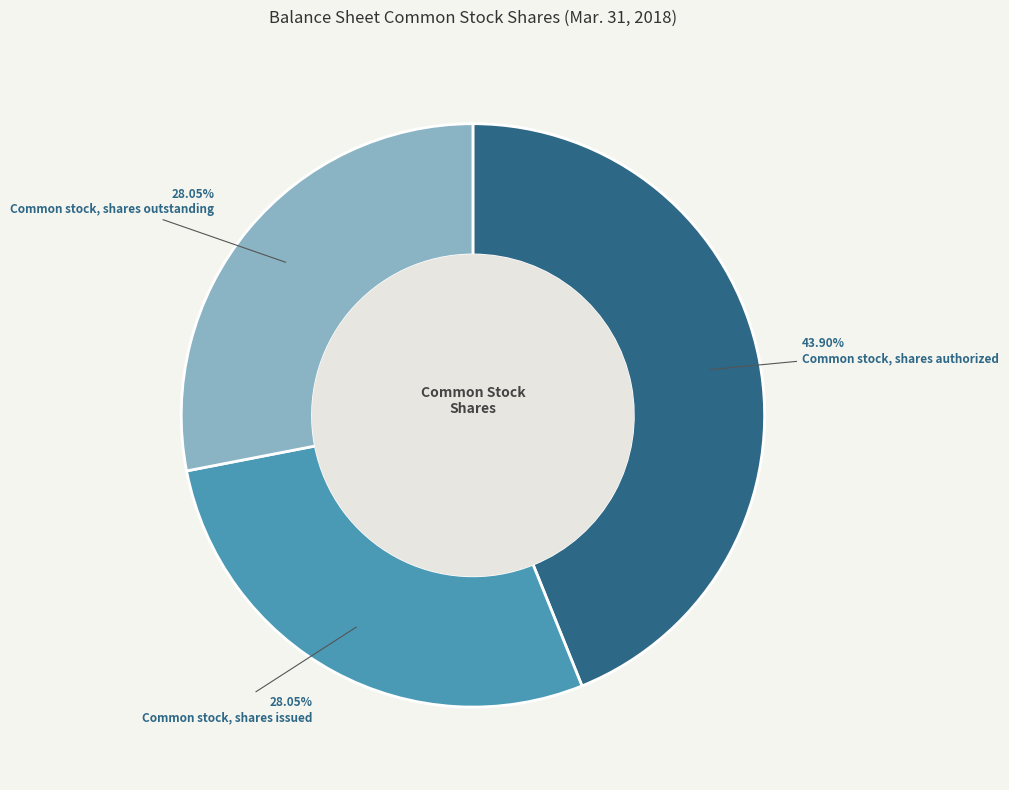

Does Common stock, shares outstanding represent more than half of the total?

No